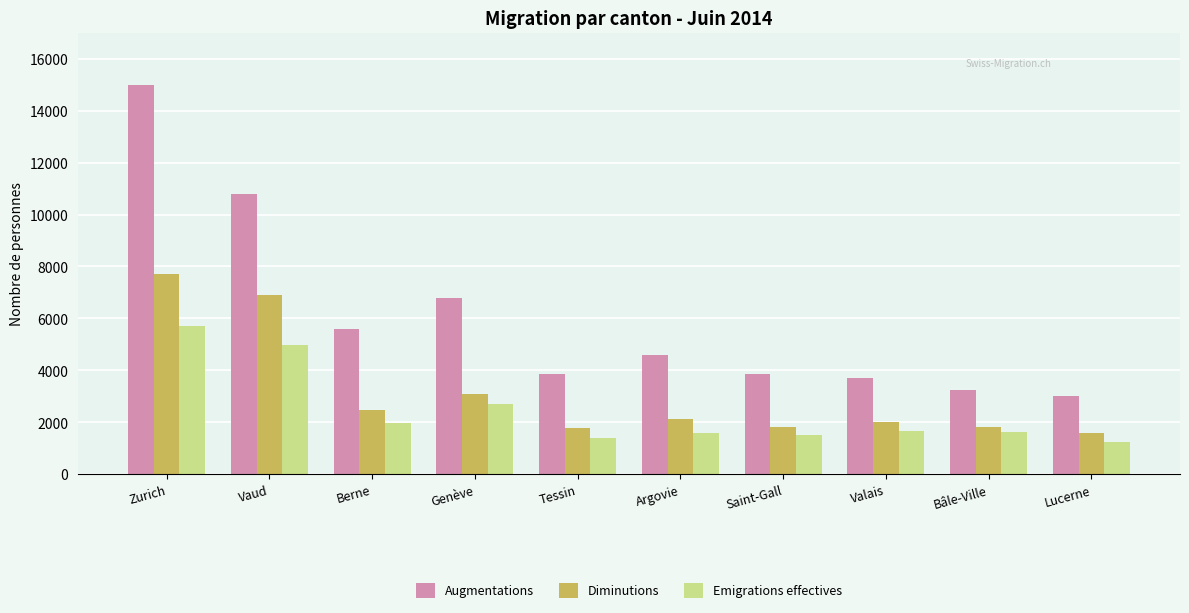

What is the approximate value of Augmentations at Valais, to the nearest 10?

3720